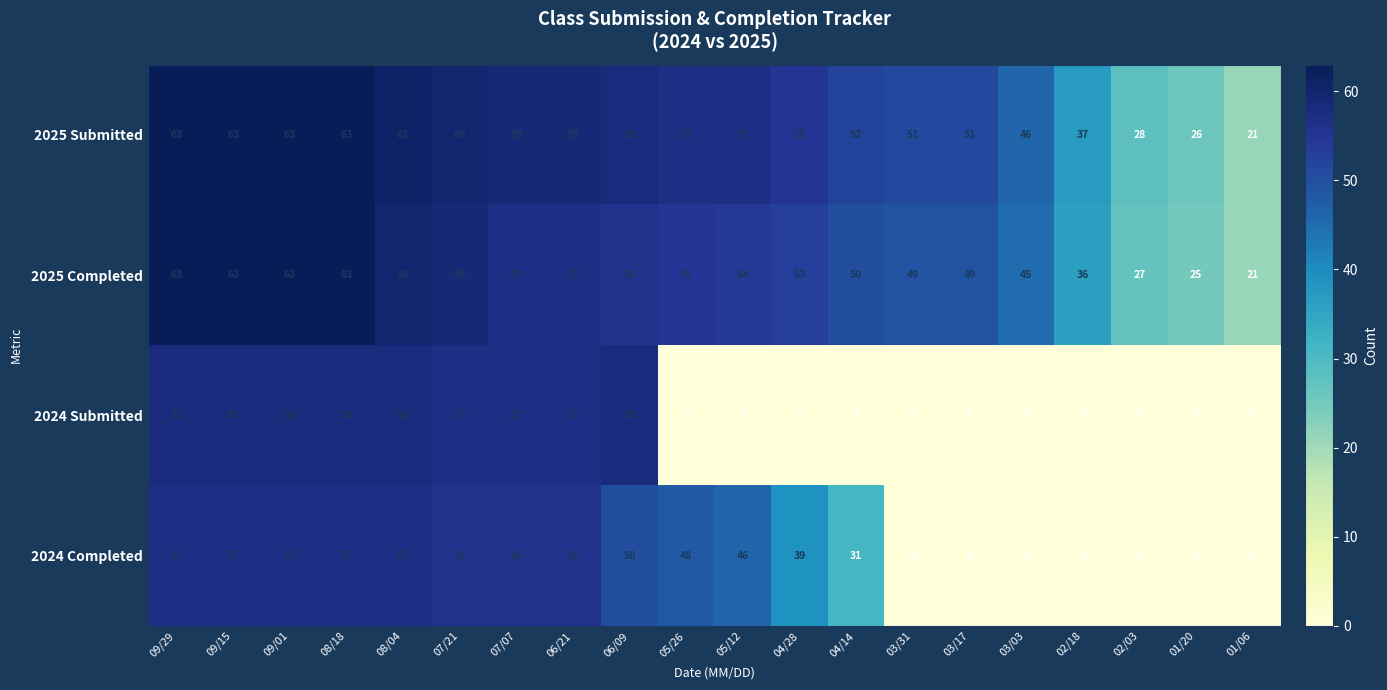

What is the sum of all 2024 Submitted values?

519